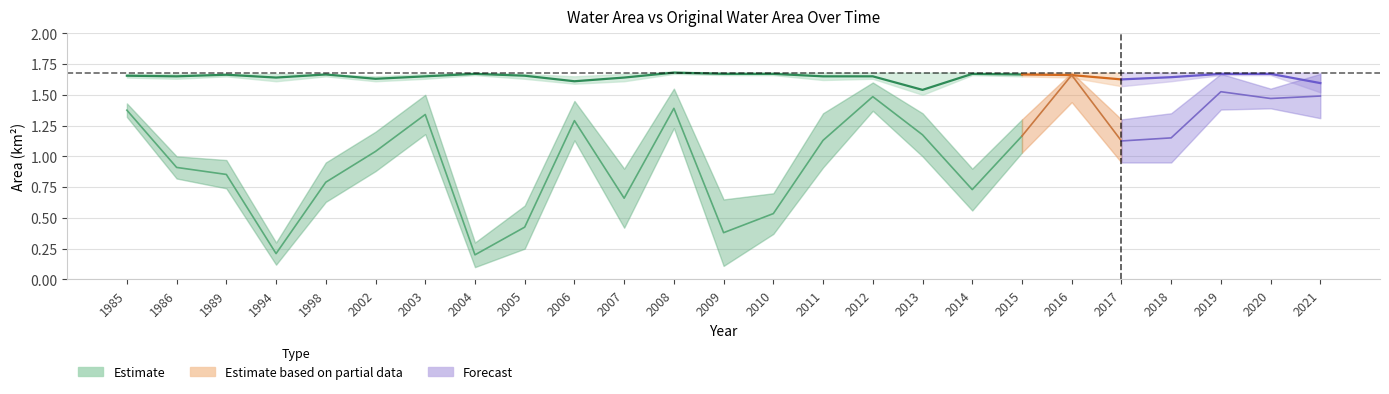

What is the average value of the waterArea series?

1.6